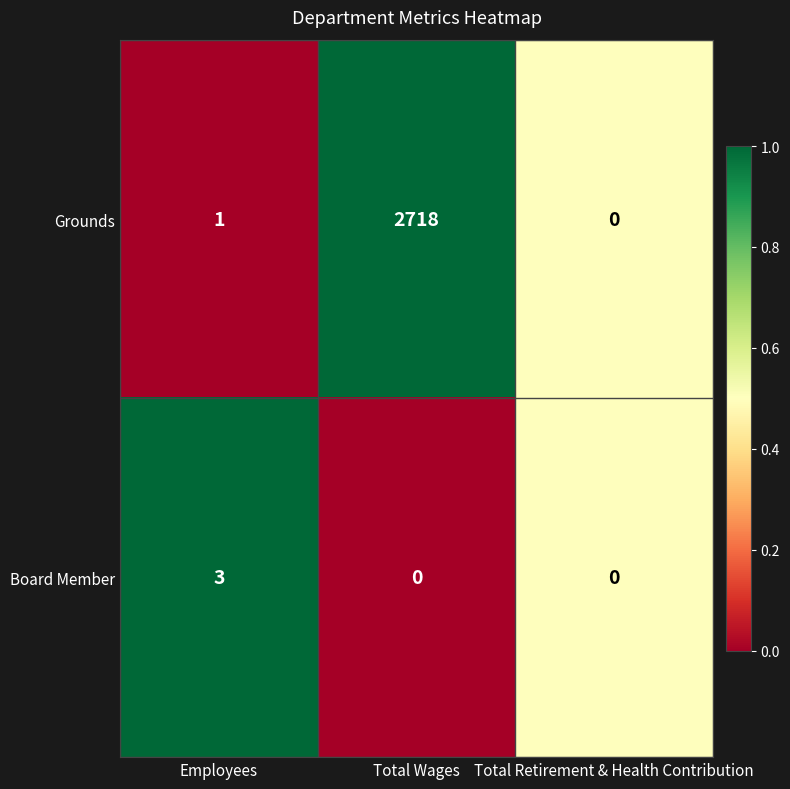

Which series has the widest spread of values?

Grounds